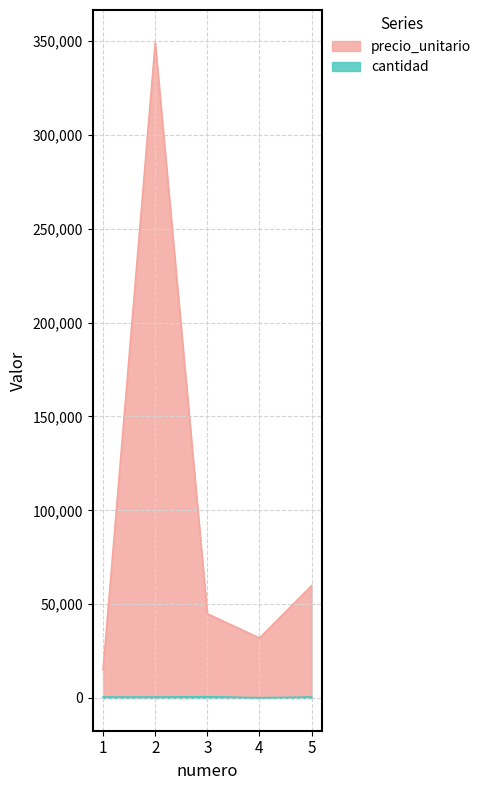

Where is the first local maximum for precio_unitario?

2